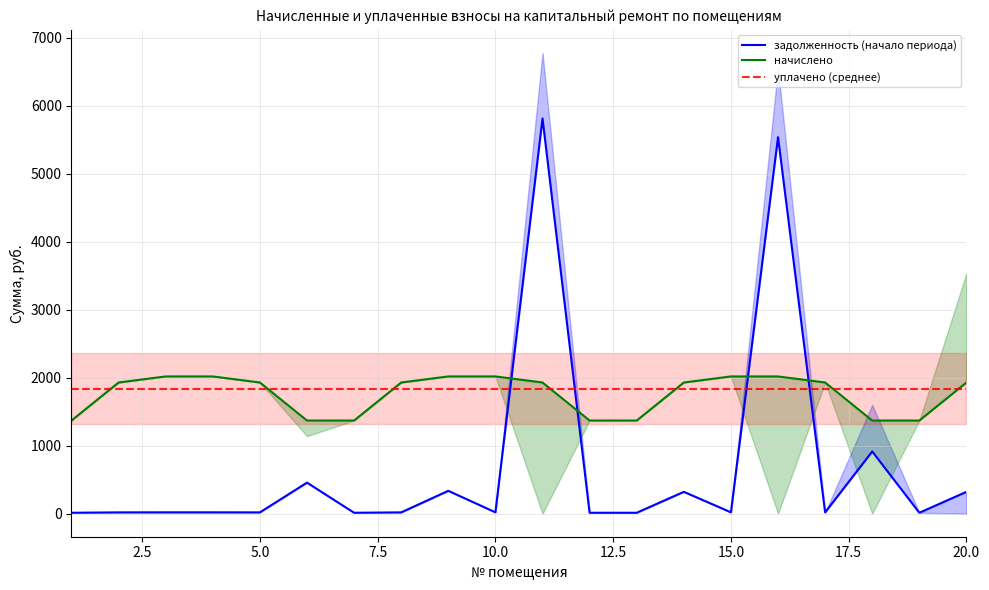

What is the difference between the second highest and second lowest values in the nachisleno series?

648.7